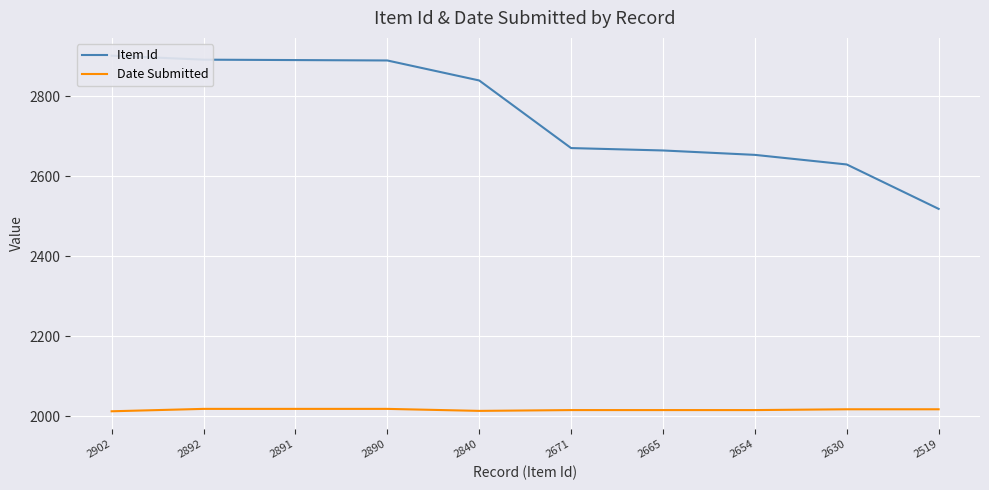

At which label does Item Id reach its peak?

2902